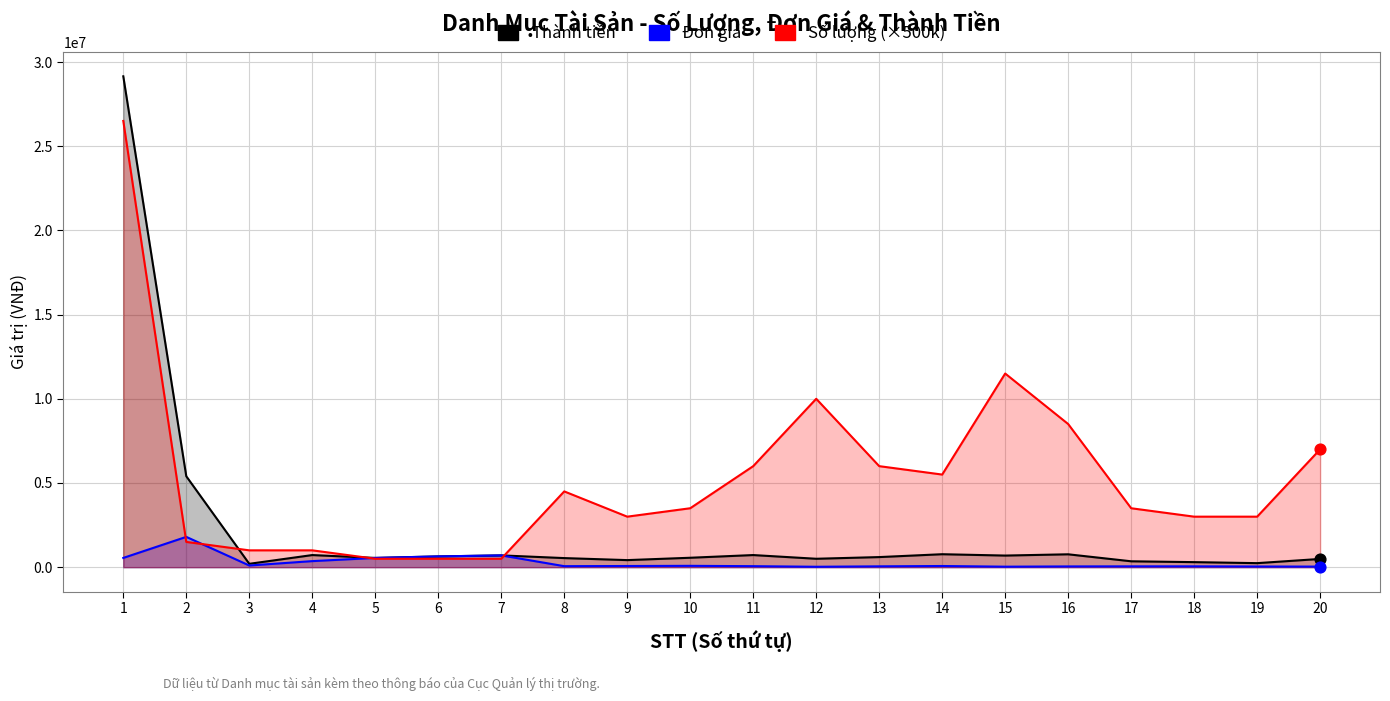

At which category is the sum across all series the highest?

1